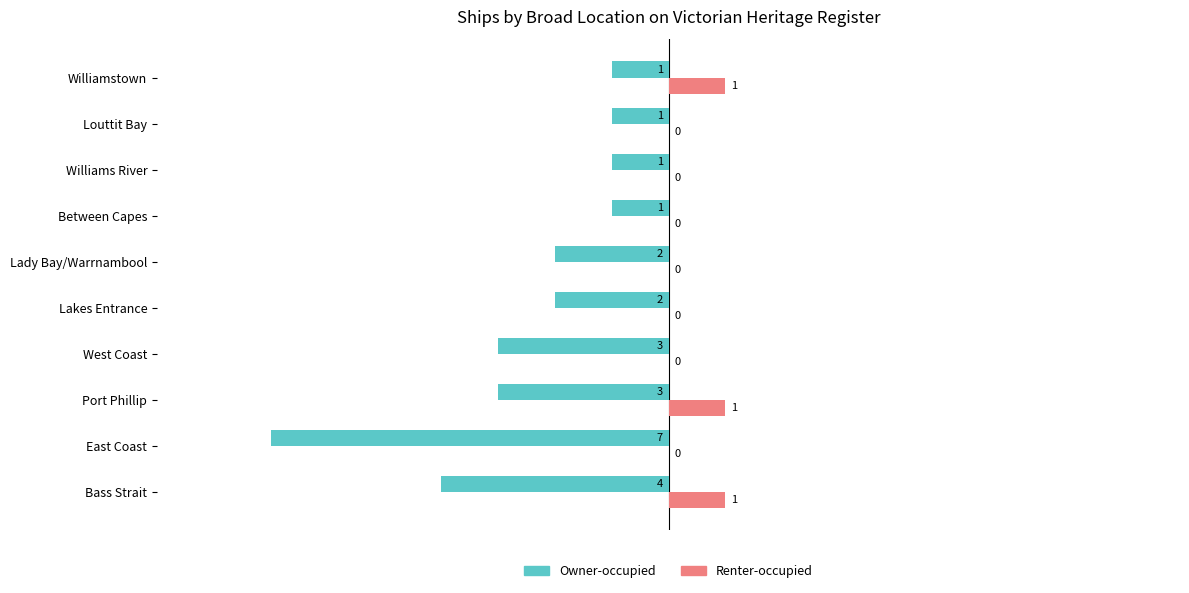

Count the Renter-occupied values in the range 0 to 1.

10